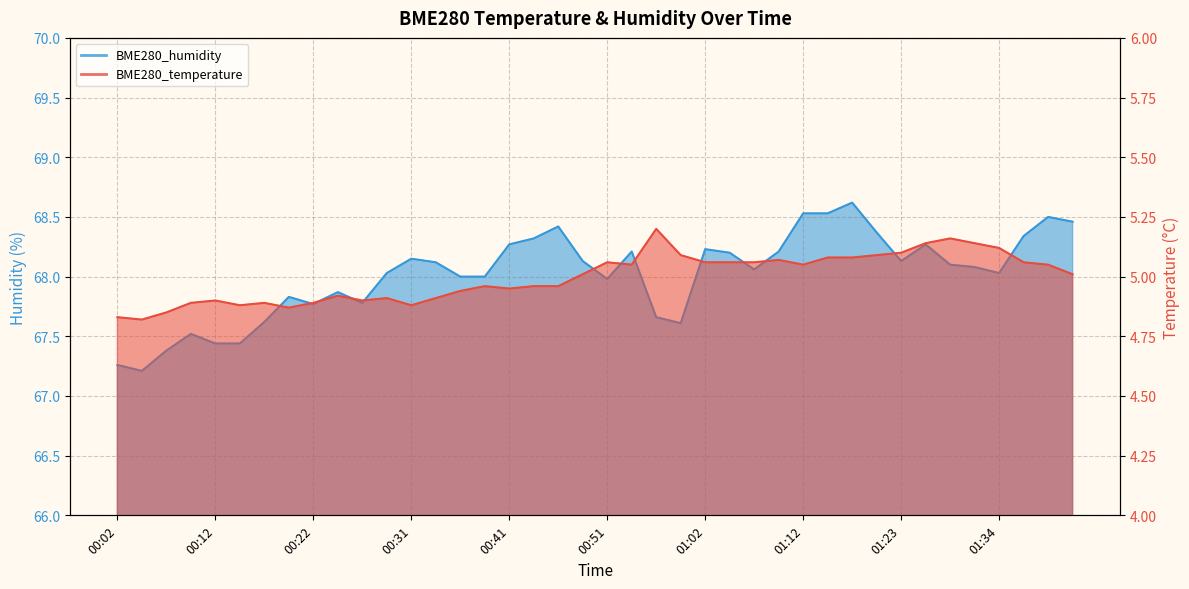

True or false: BME280_temperature and BME280_humidity cross at least once.

False